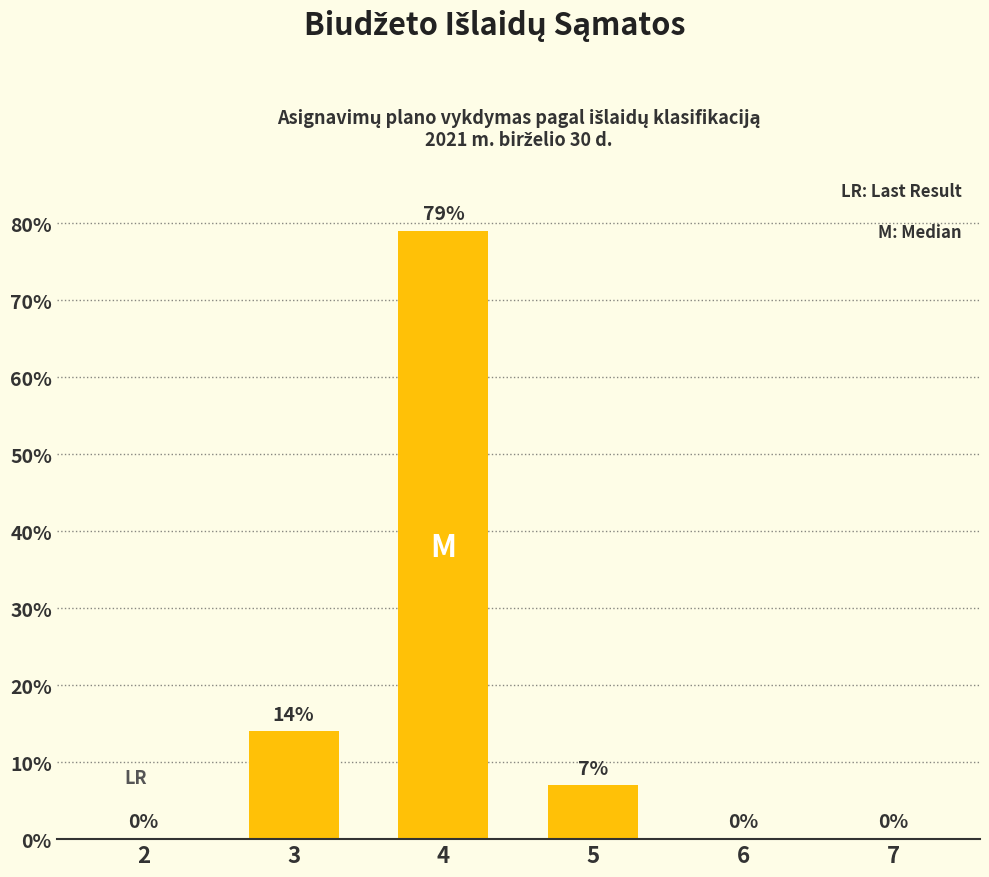

How many data points does each series have?

6